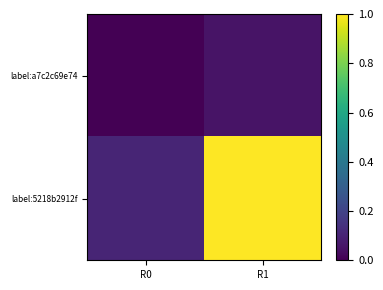

Which label corresponds to the smallest value in the chart?

R0